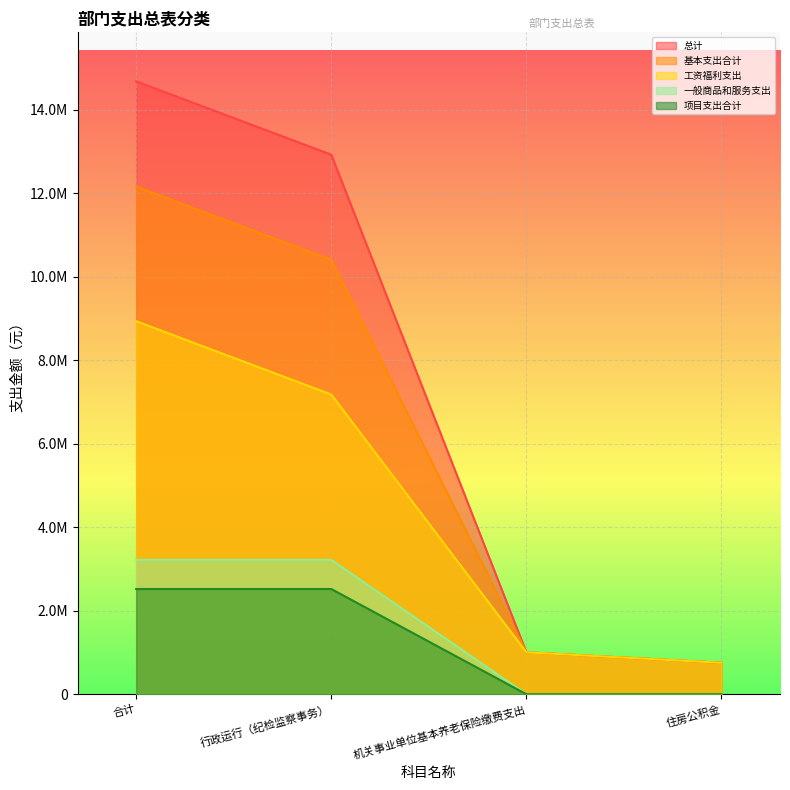

True or false: 总计 and 一般商品和服务支出 intersect in this chart.

False